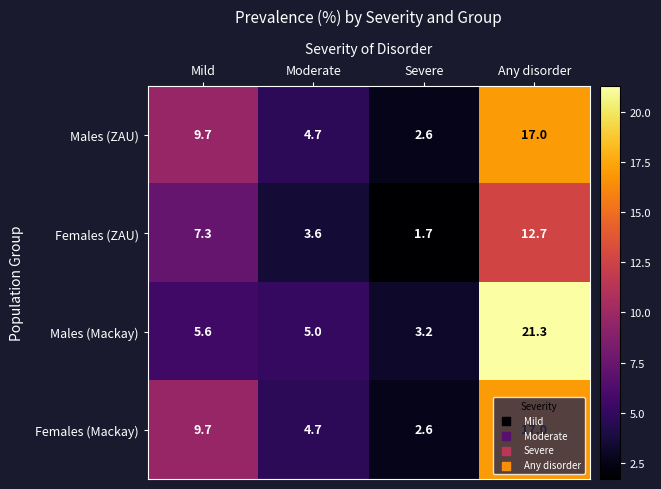

The value of Females (ZAU) at Moderate is 3.6. True or false?

True